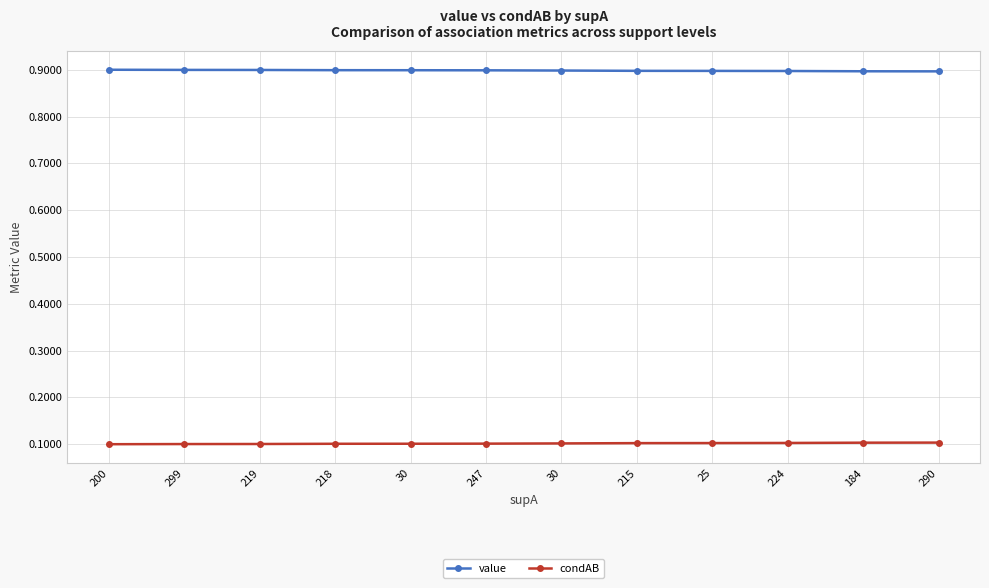

At which label is condAB closest to 0?

200